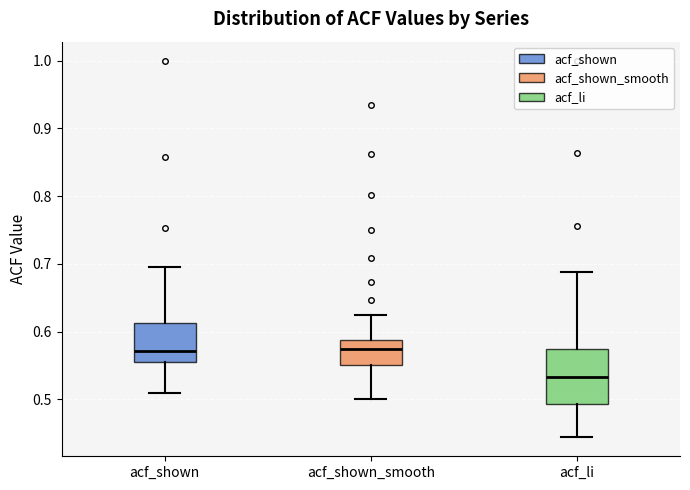

Where is the lower edge of the box for acf_li on the y-axis? The values are not printed on the chart, so give them approximately, as read against the axis.

0.49